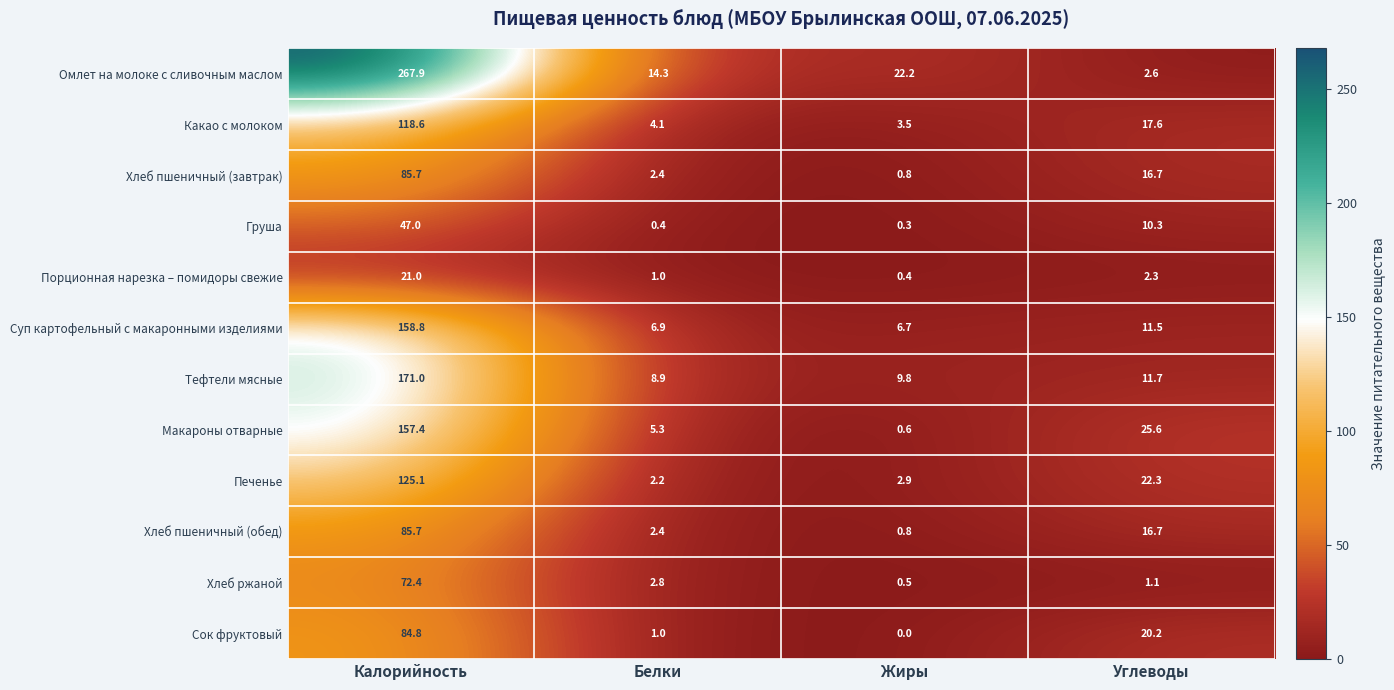

Which label corresponds to the smallest value in the chart?

Жиры